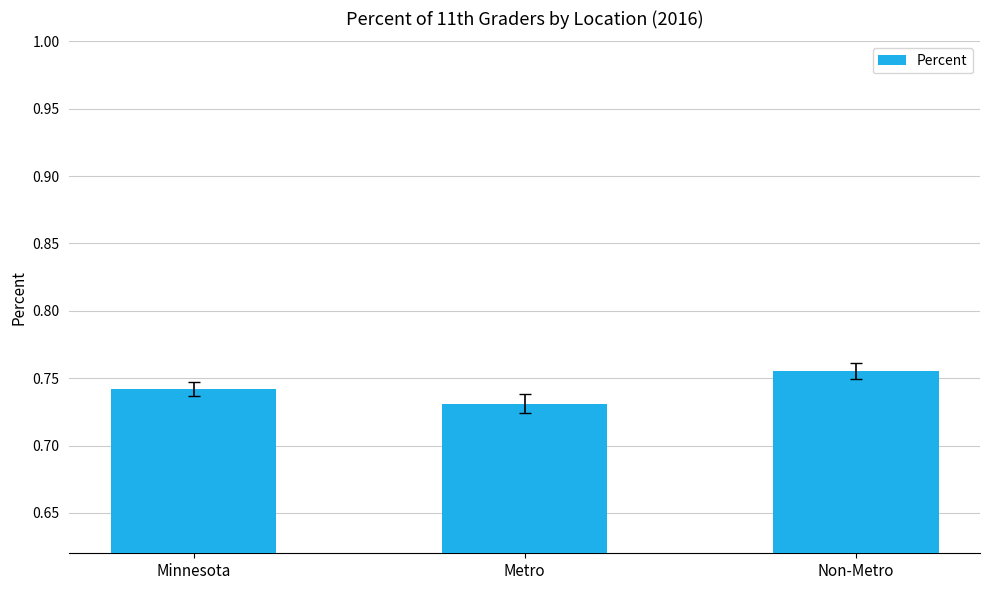

Rank the categories by value from highest to lowest.

Non-Metro, Minnesota, Metro